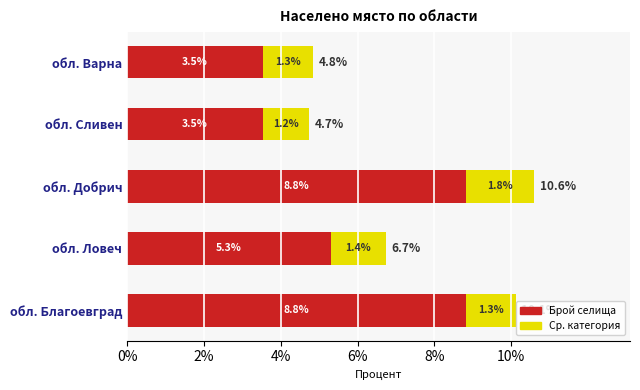

True or false: Брой селища has a value of 14.1 at обл. Благоевград.

False